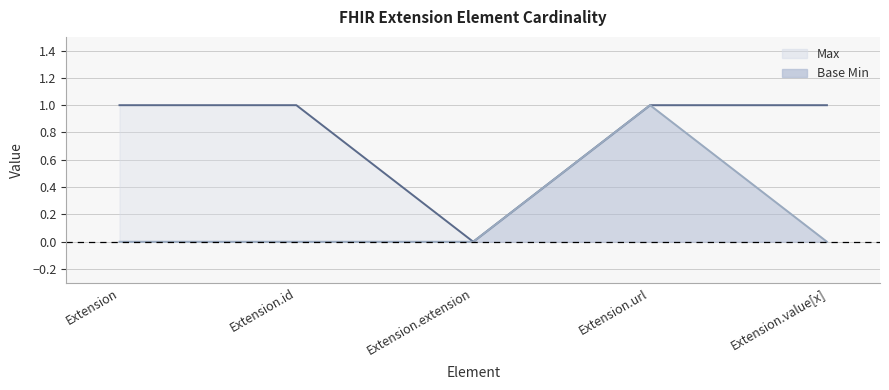

Between Extension and Extension.url, which series saw the biggest shift?

Base Min